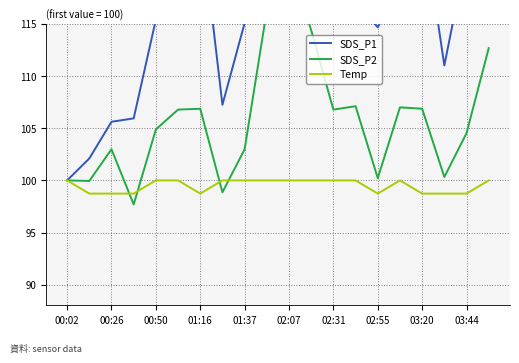

True or false: Temp has a value of 57.5 at 02:55.

False